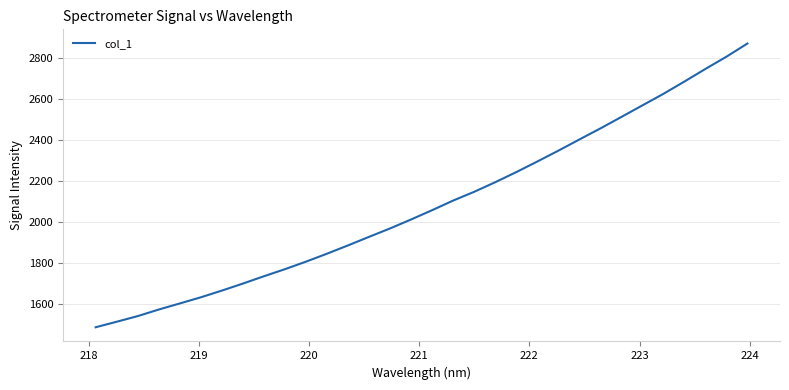

What is the difference between the maximum and minimum values?

1385.8